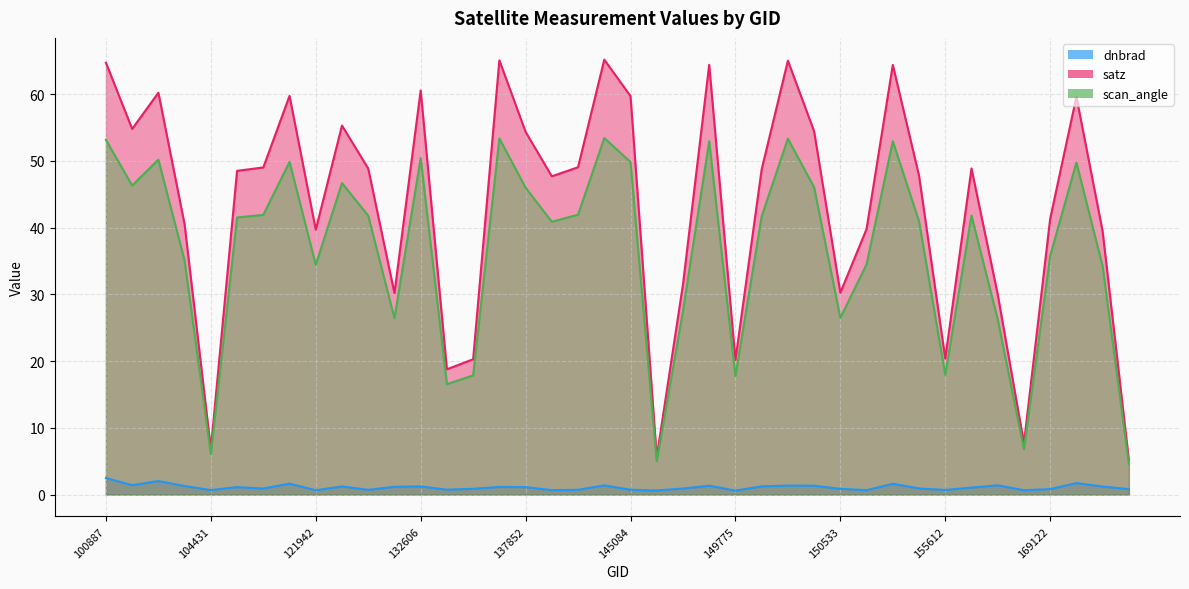

How many data points in satz are above 48?

21